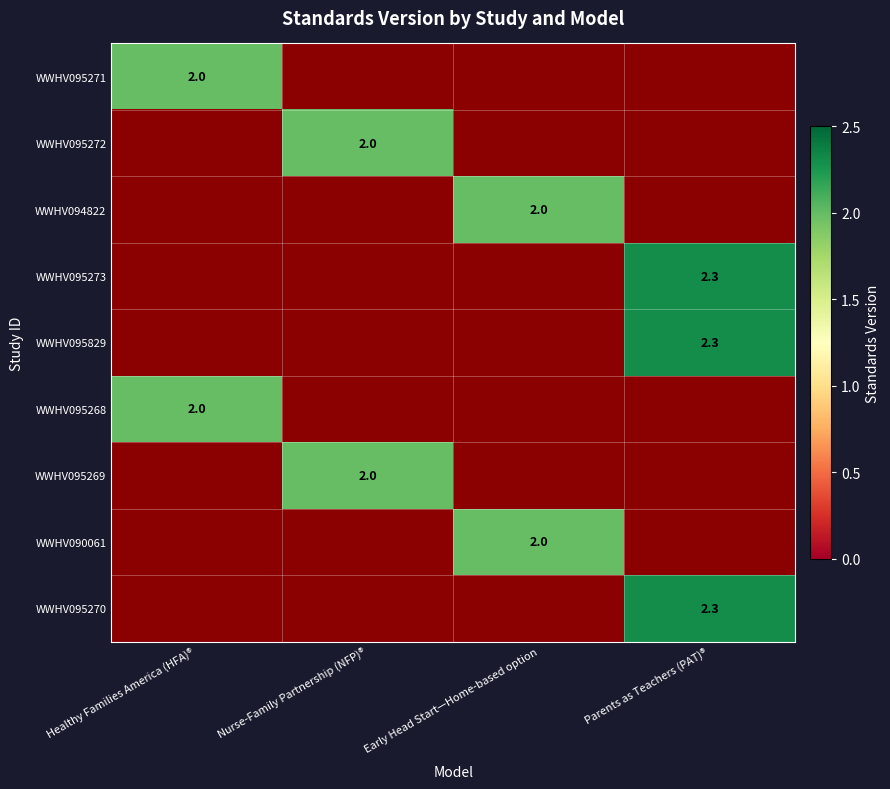

The WWHV095271 series shows 2.0 at Healthy Families America (HFA)®. True or false?

True